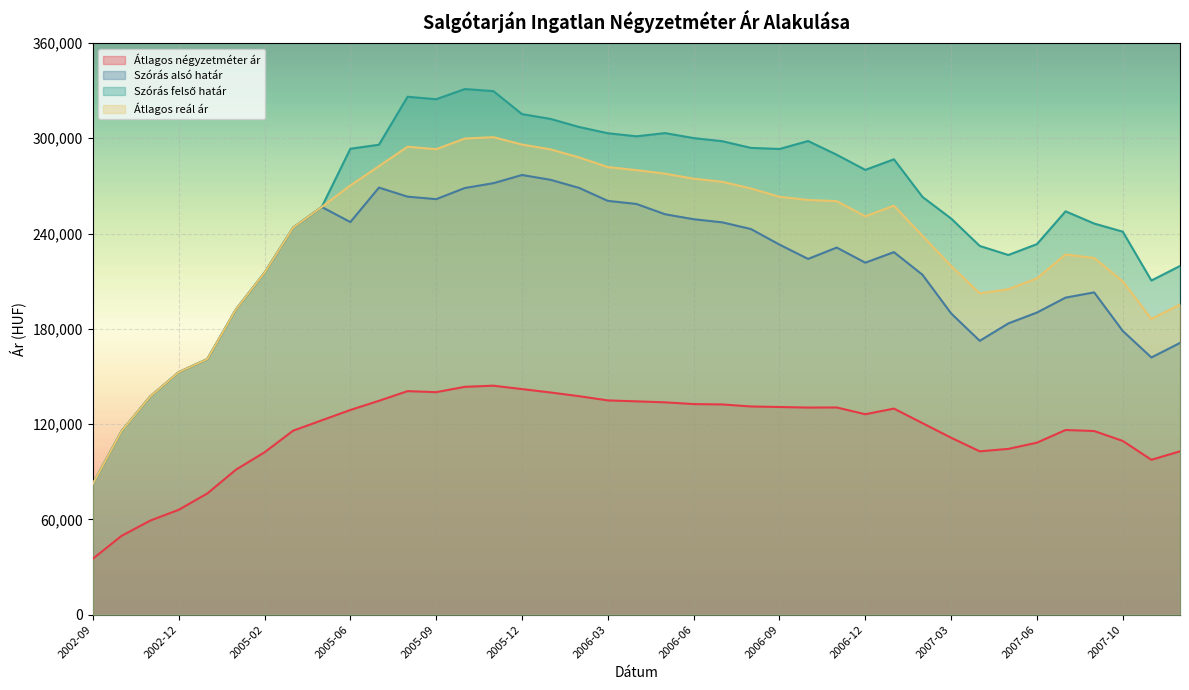

What is the sum of the Szórás alsó határ values at 2005-06 and 2007-07?

446867